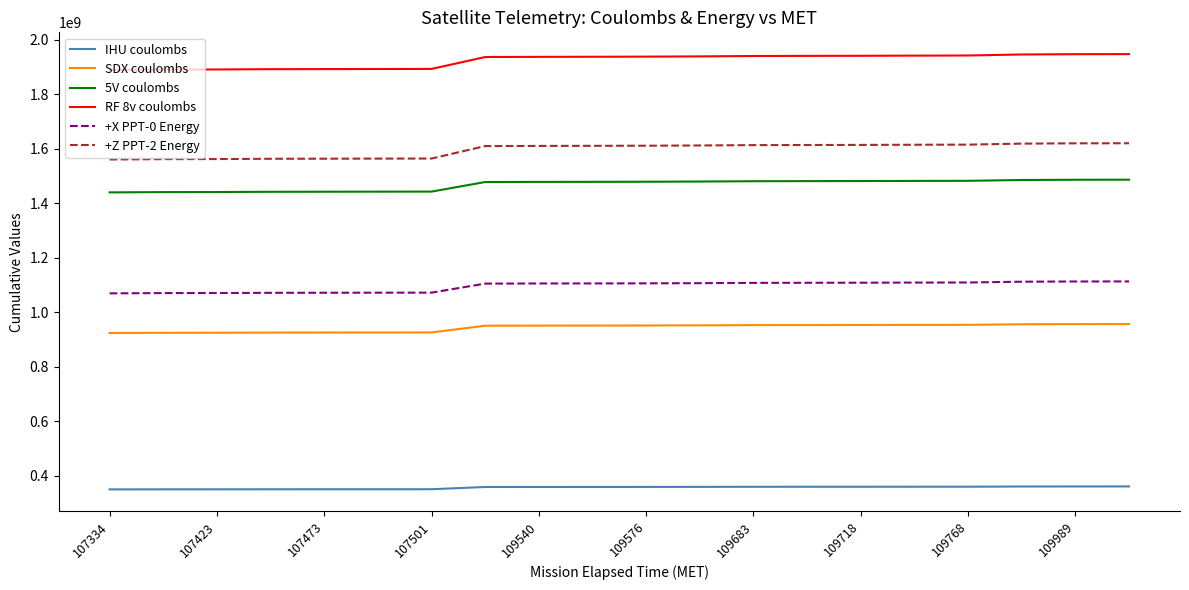

What is the lowest value of the RF 8v coulombs series?

1888611235